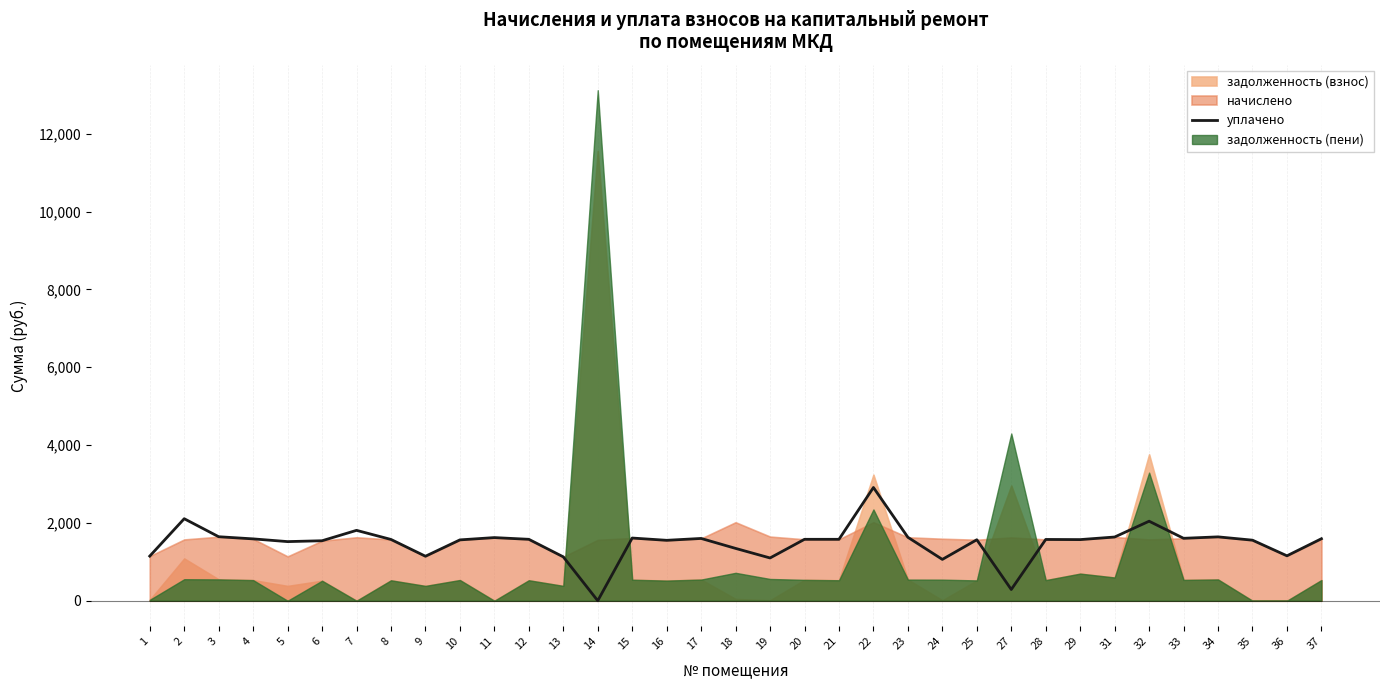

What is the change in value from 24 to 36?

+92.2